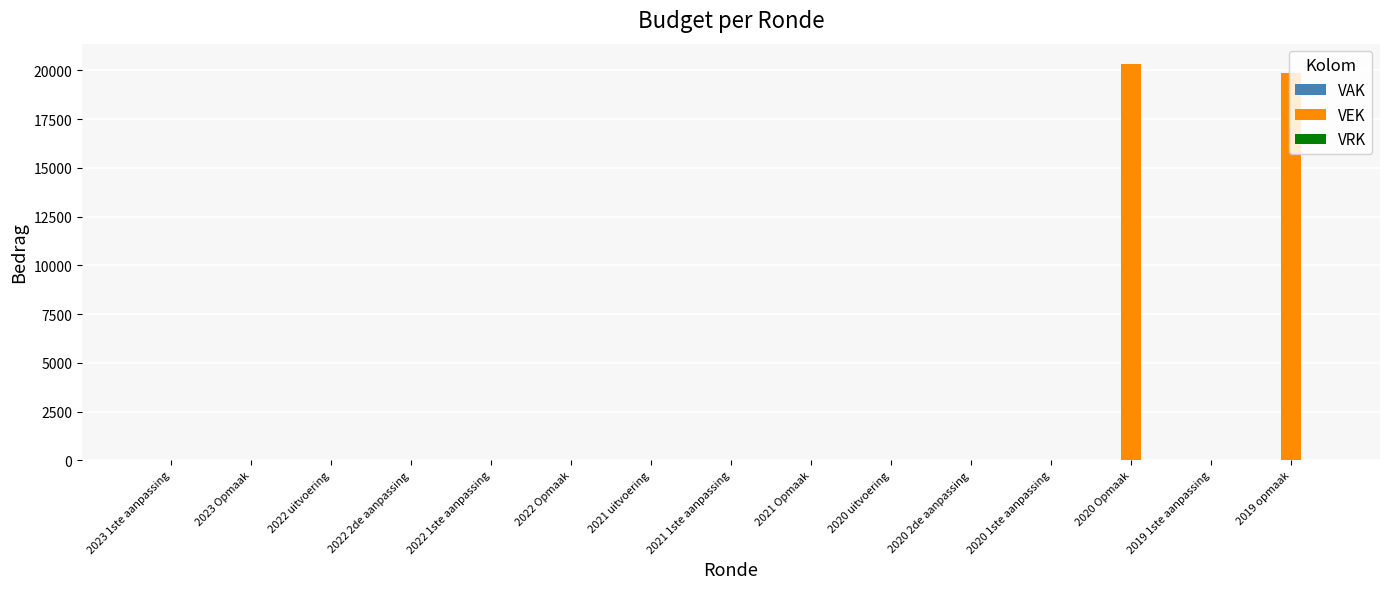

Between 2020 Opmaak and 2020 2de aanpassing, which is larger?

2020 Opmaak